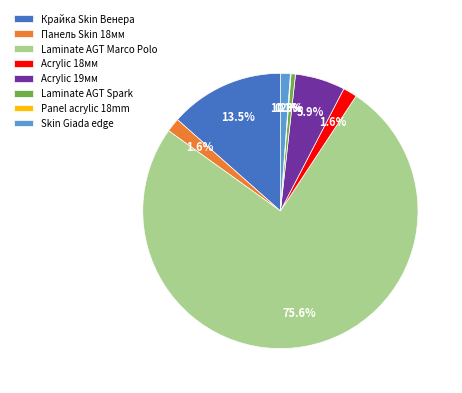

What is the ratio of the value at Acrylic 18мм to the value at Панель Skin 18мм?

1.0